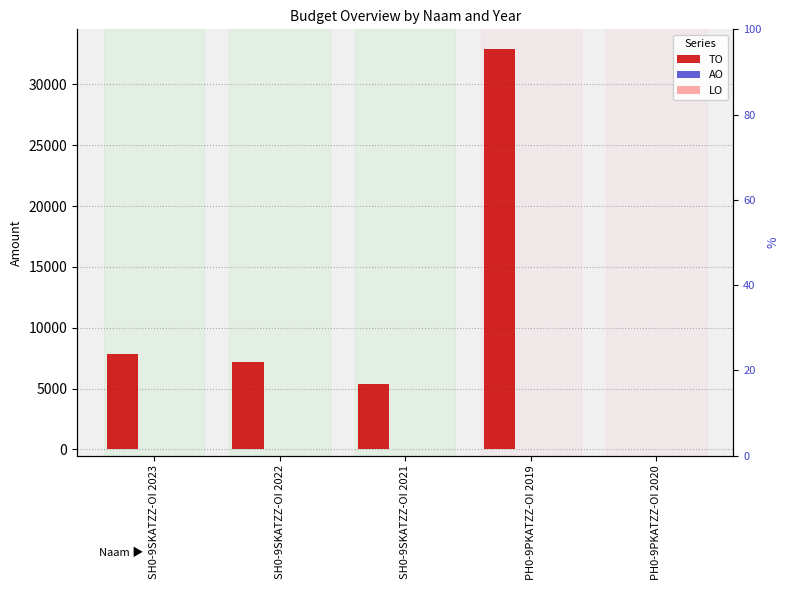

How many bars are there in total?

15